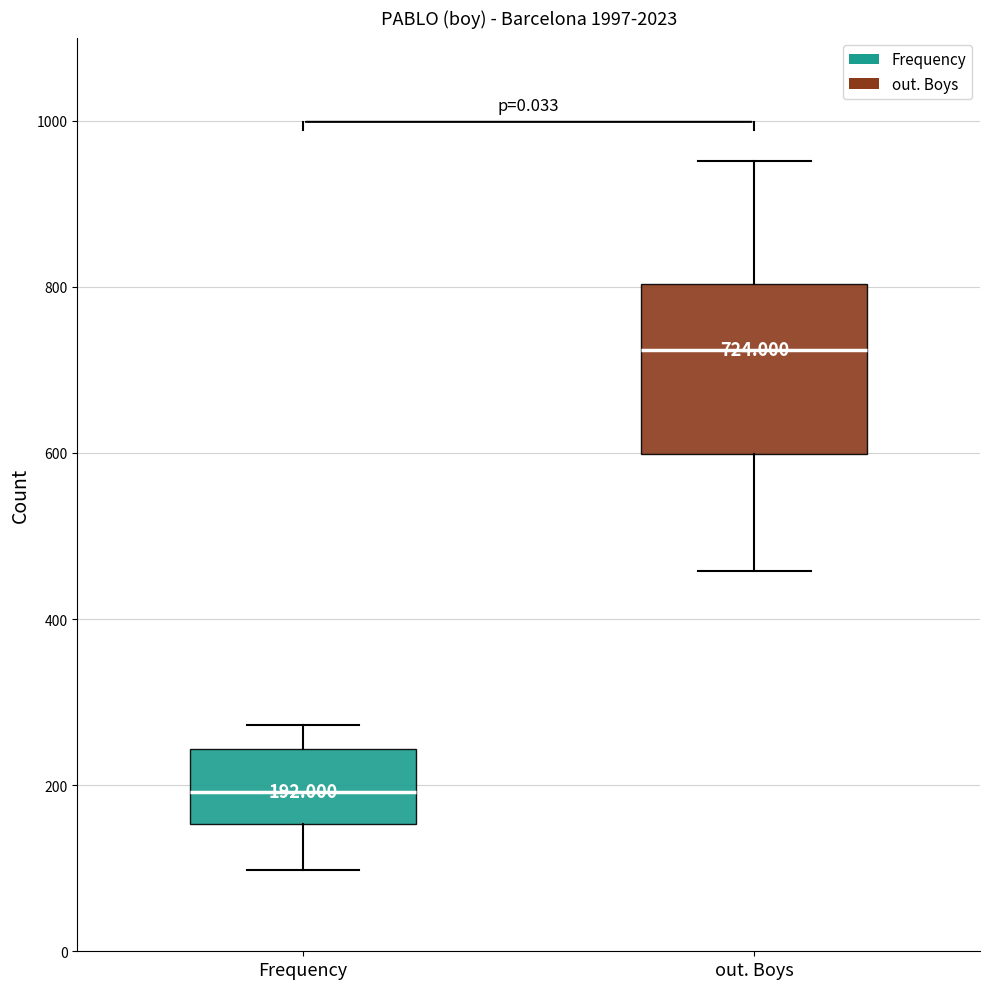

Which box has the highest median line?

out. Boys